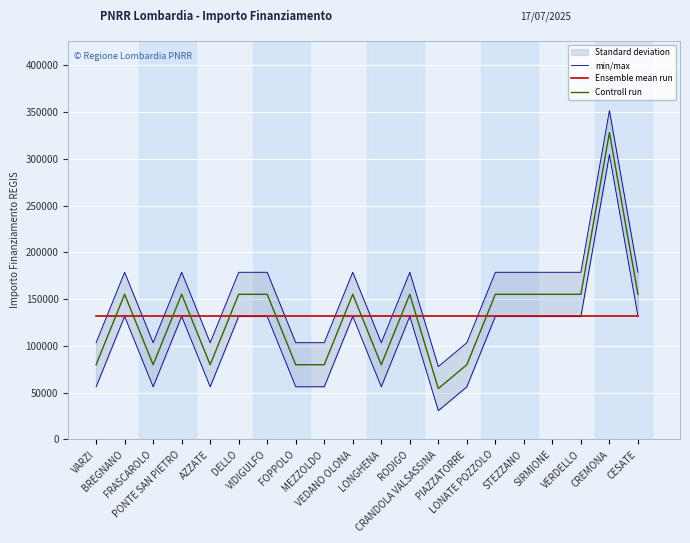

True or false: min/max and Controll run intersect in this chart.

False